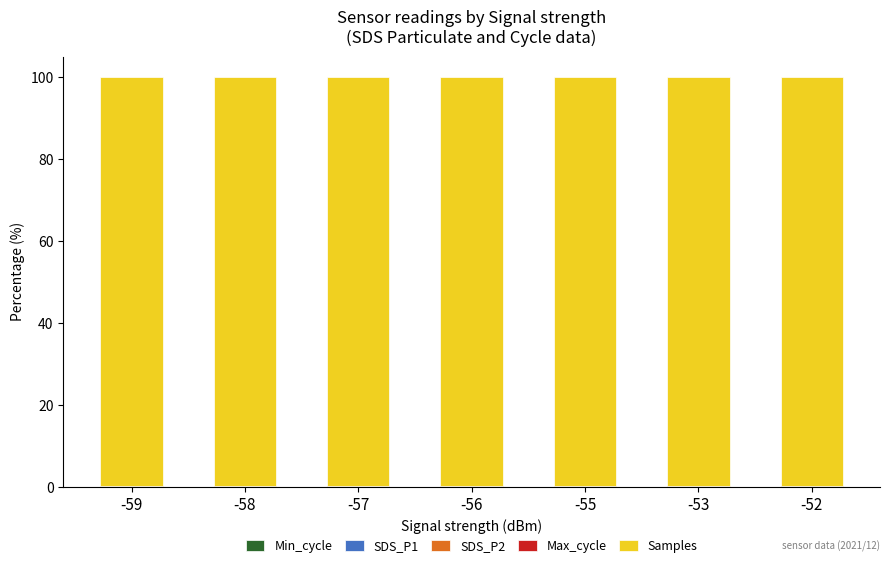

Are the bars grouped side by side (vs. stacked)?

No